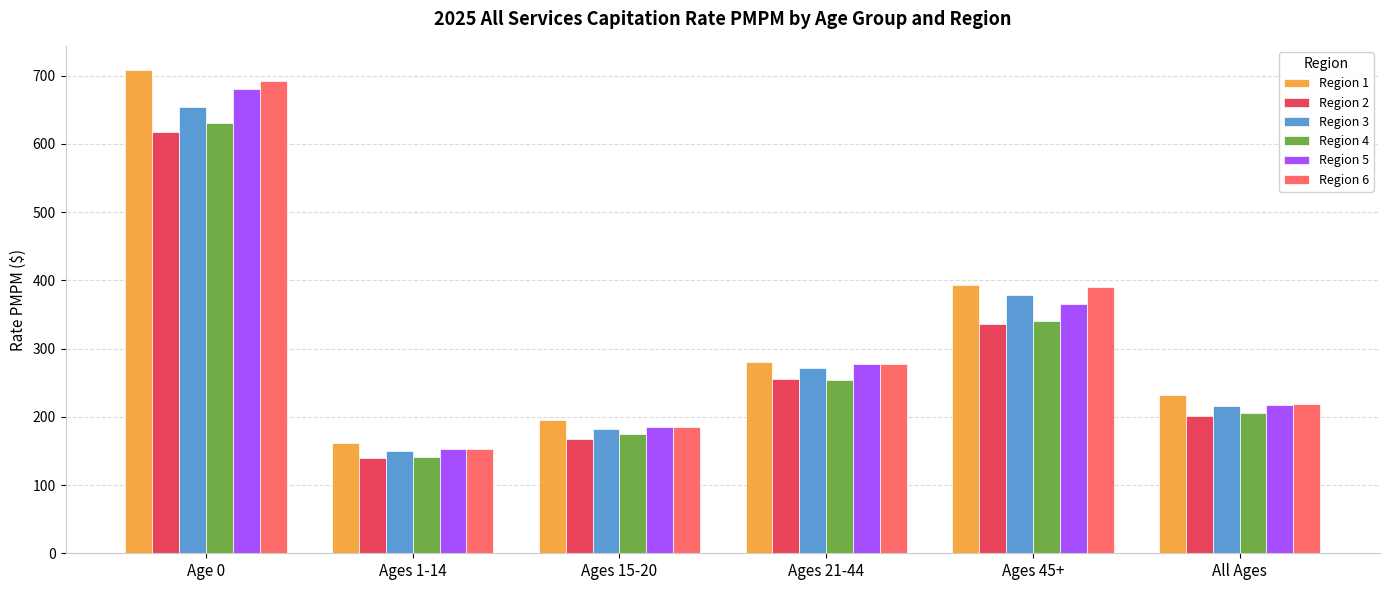

At which category is the sum across all series the highest?

Age 0